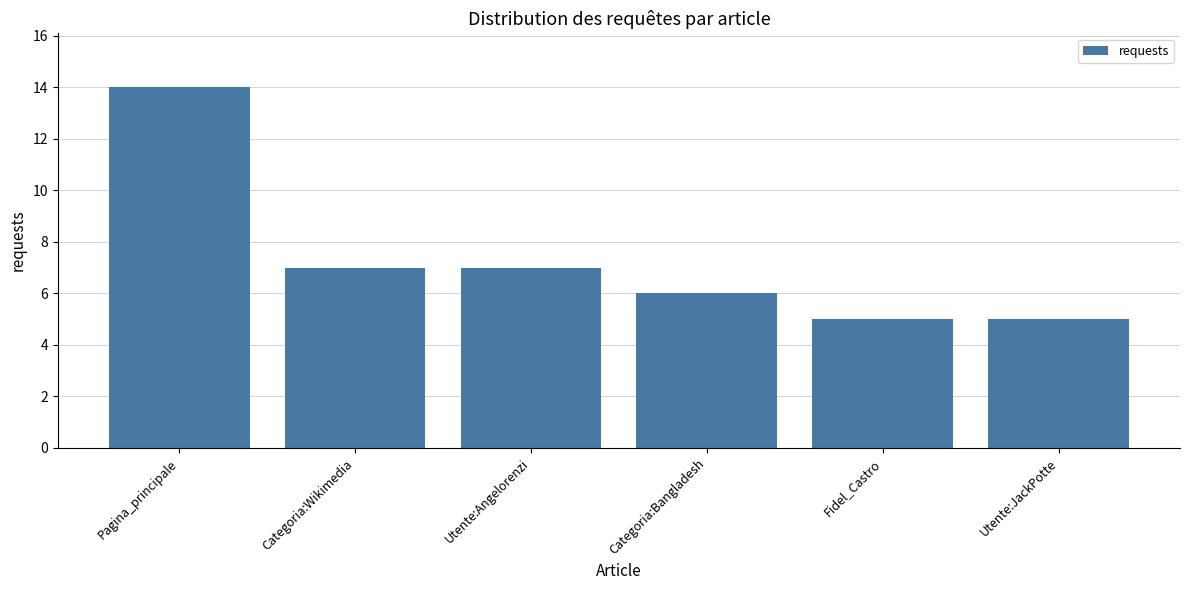

What is the smallest value displayed?

5